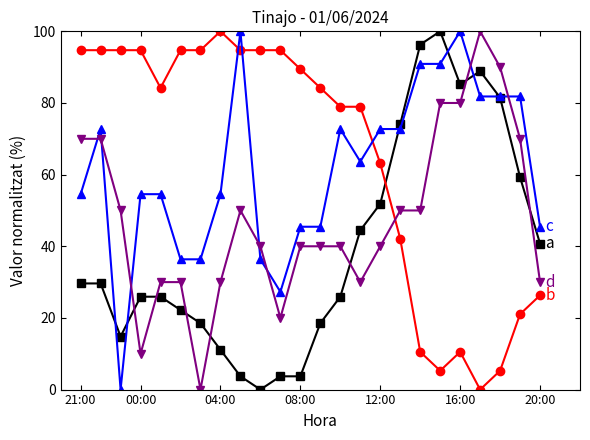

What is the maximum value shown in the chart?

100.0